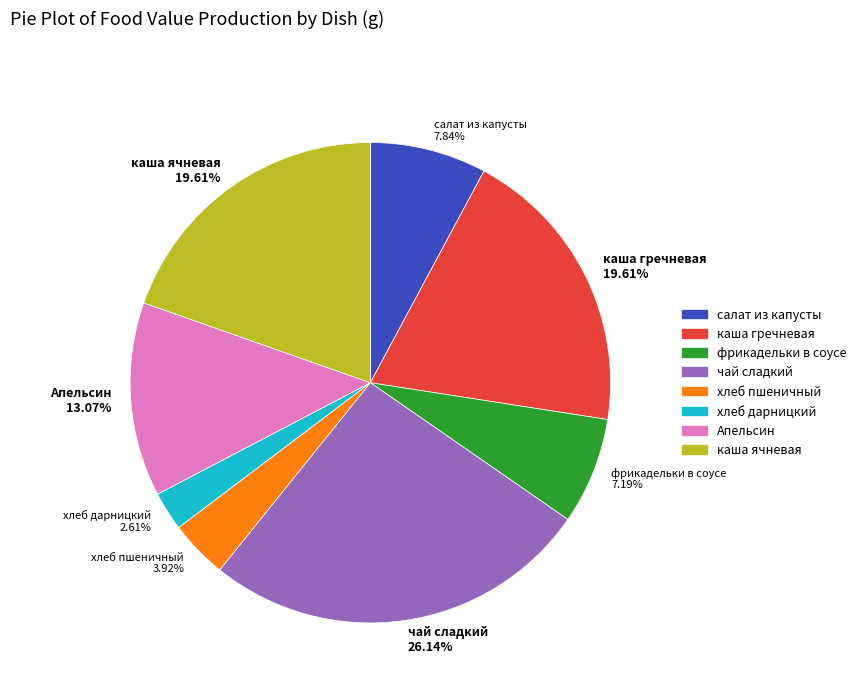

Does салат из капусты account for over 50% of the chart?

No